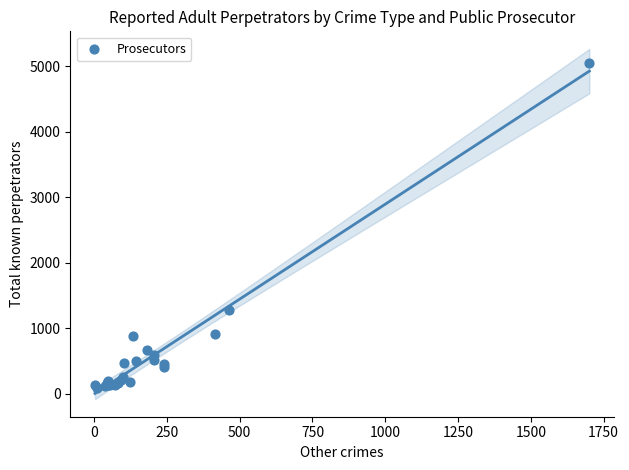

What Y value in the scatter plot is closest to 2573?

1277